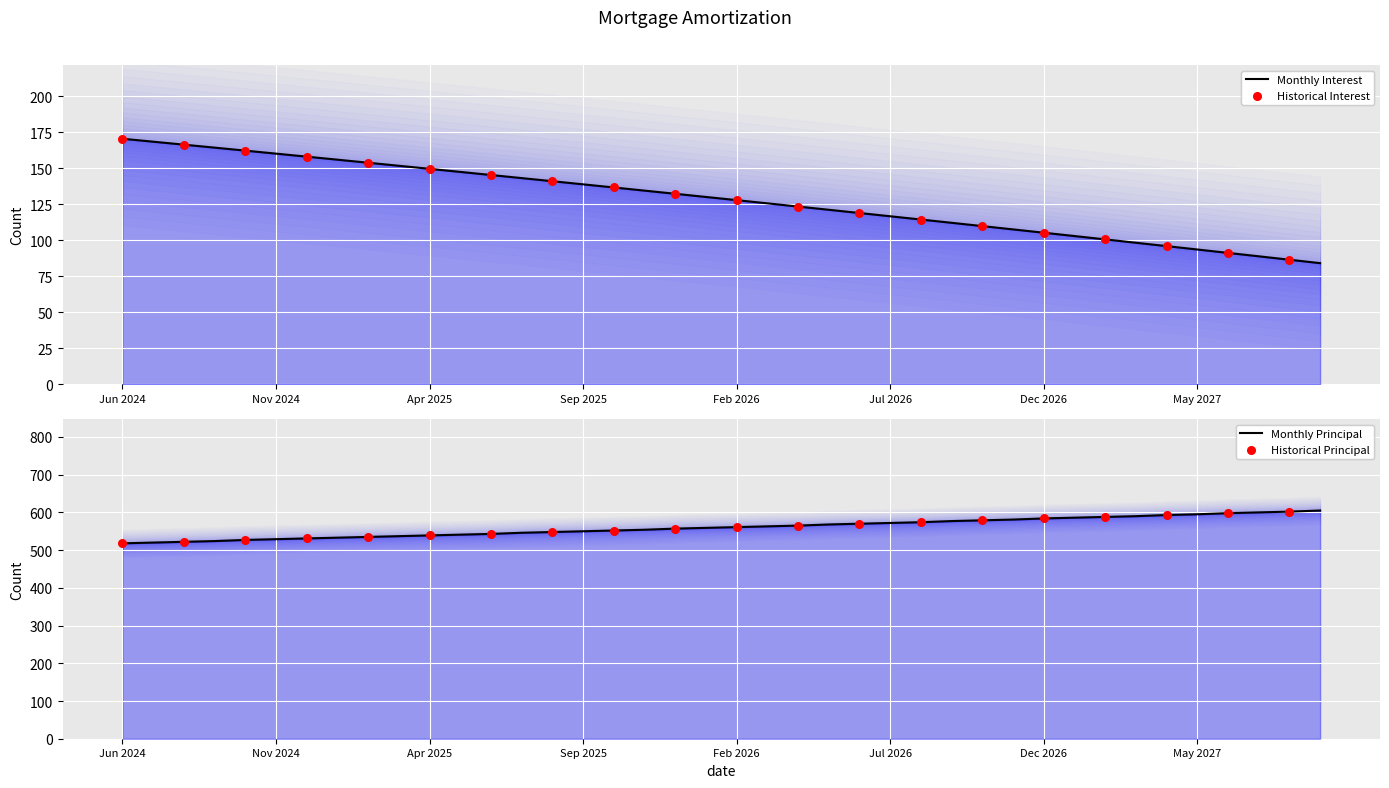

At which category is the sum across all series the highest?

Dec 2025